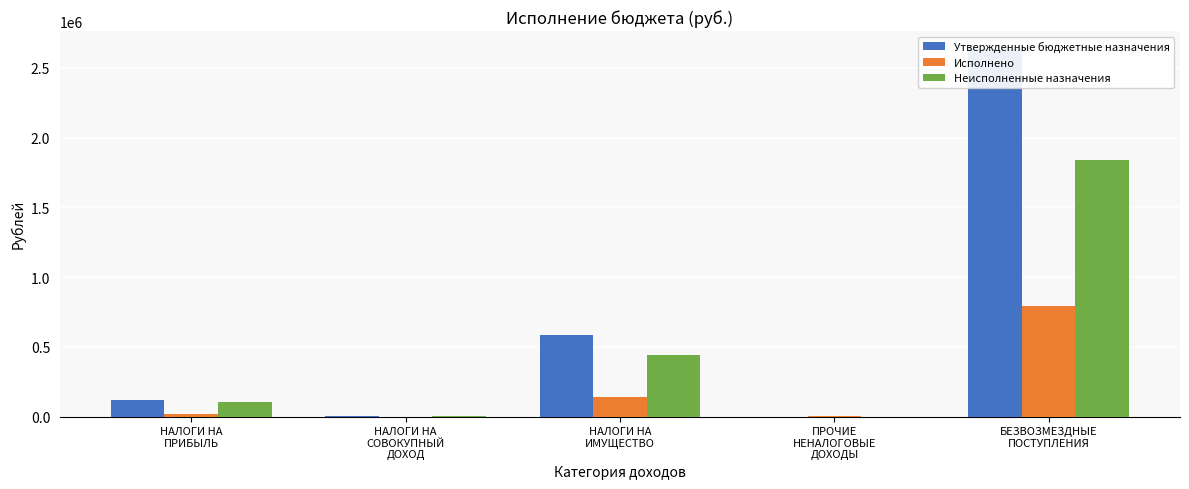

What is the label of the 2nd bar from the left?

НАЛОГИ НА
СОВОКУПНЫЙ
ДОХОД